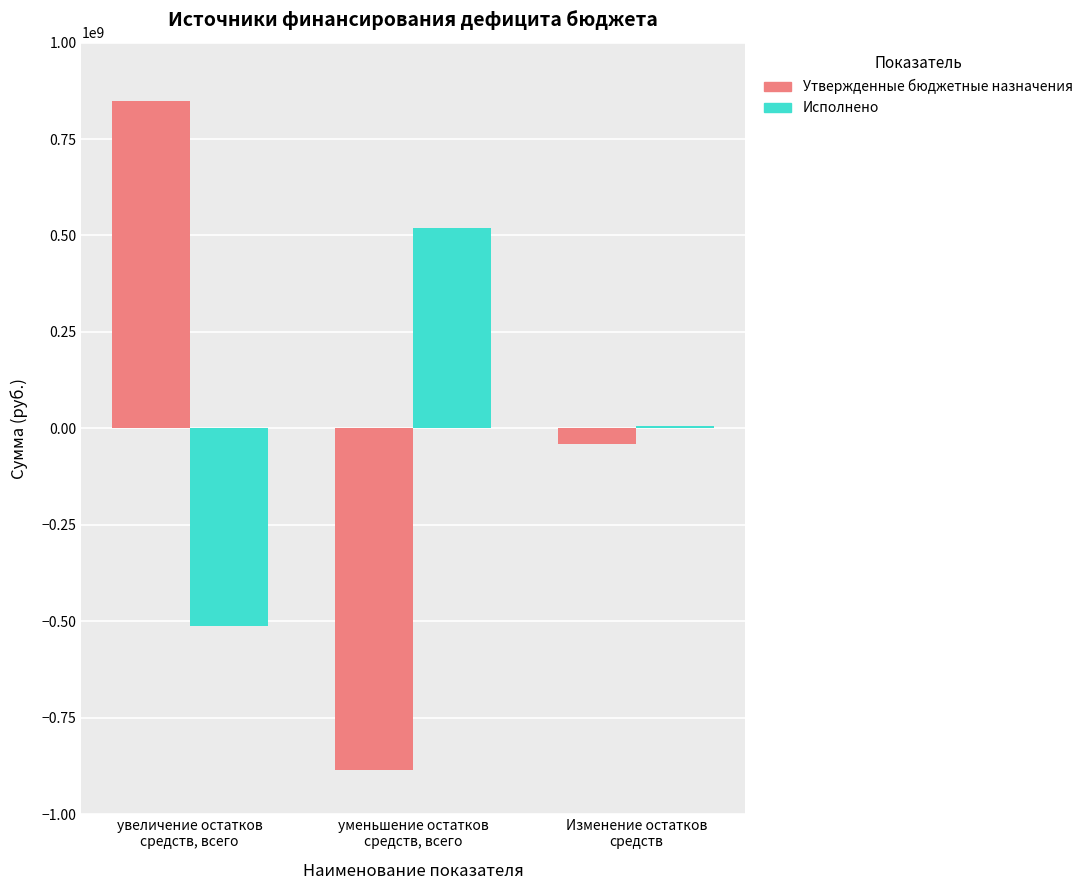

Is it true that Исполнено equals -279974851.8 at увеличение остатков
средств, всего?

False